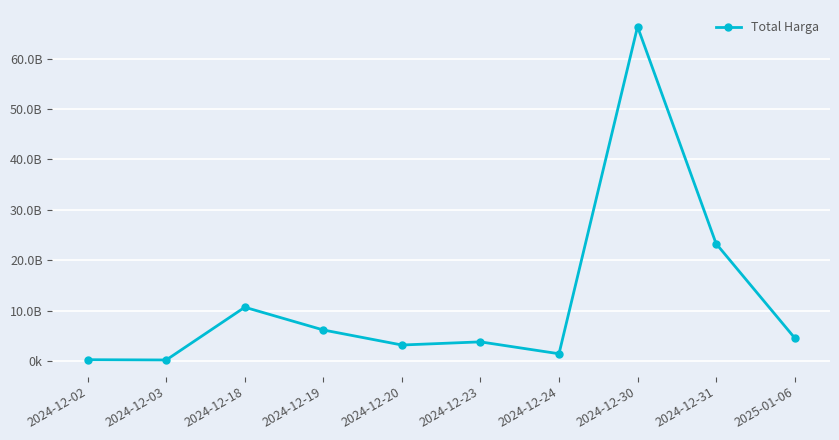

What is the change in value from 2024-12-18 to 2024-12-20?

-7491684200